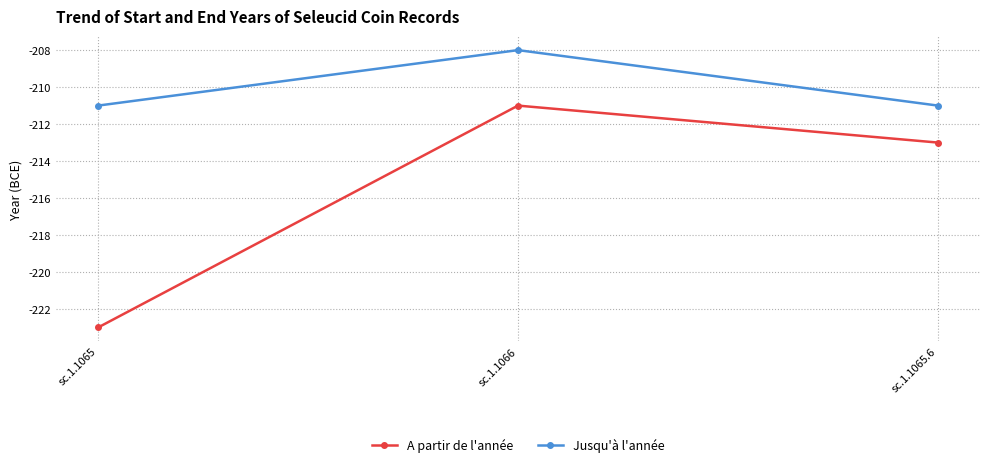

At which label is A partir de l'année closest to -217?

sc.1.1065.6